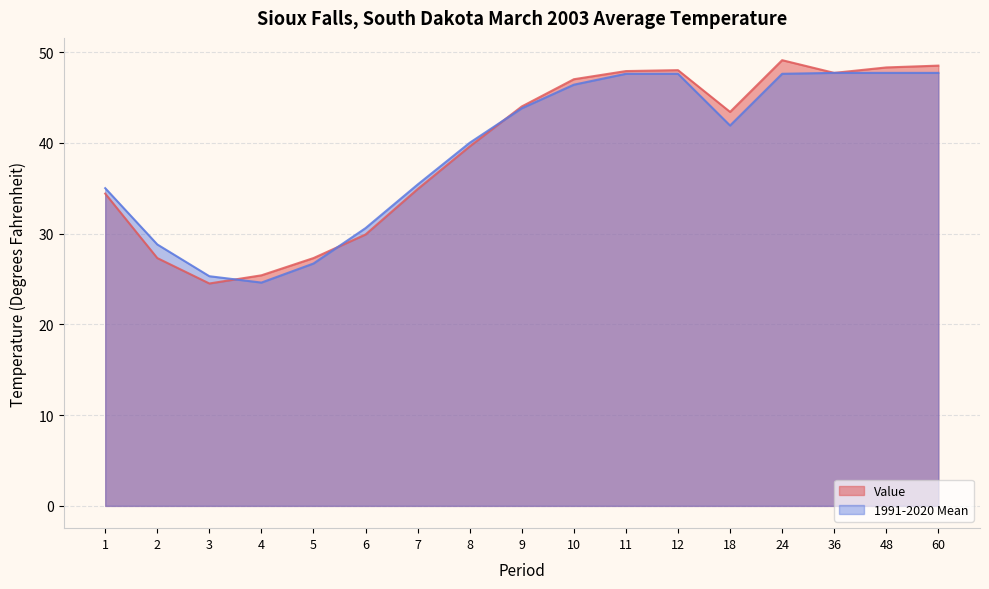

How many lines are shown in the chart?

2